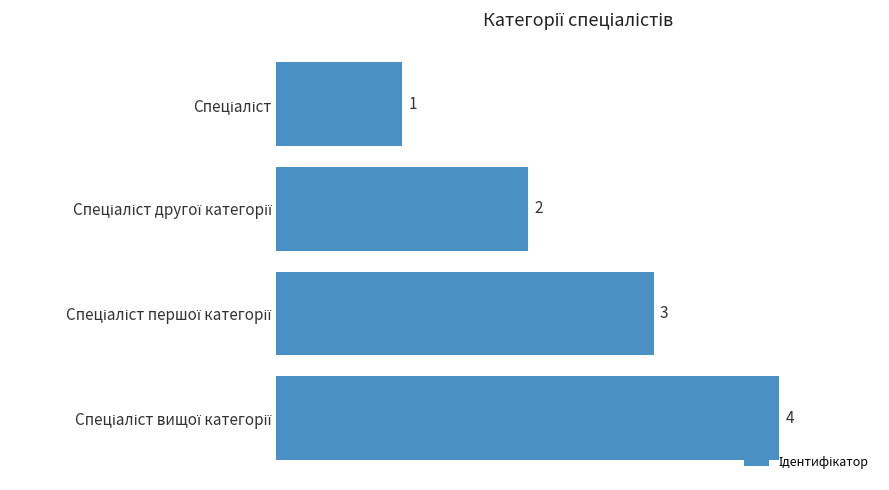

What is the value of the 4th bar from the top?

4